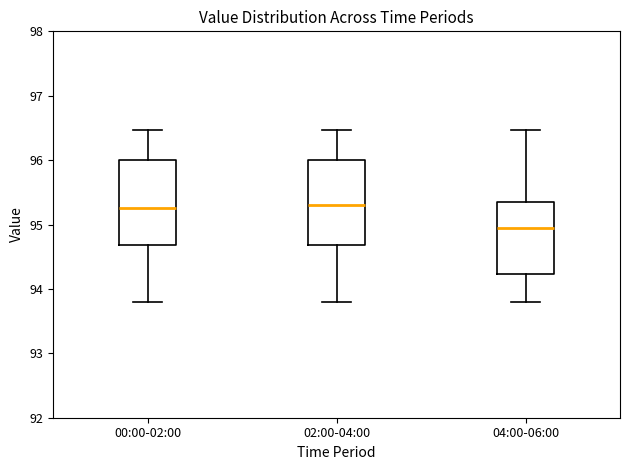

Reading left to right, read every box against the y-axis: the position of its median line, the range the box covers, and the ends of its whiskers. The values are not printed on the chart, so give them approximately, as read against the axis.

00:00-02:00: median 95.3, box 94.7 to 96.0, whiskers 93.8 to 96.5
02:00-04:00: median 95.3, box 94.7 to 96.0, whiskers 93.8 to 96.5
04:00-06:00: median 94.9, box 94.2 to 95.4, whiskers 93.8 to 96.5